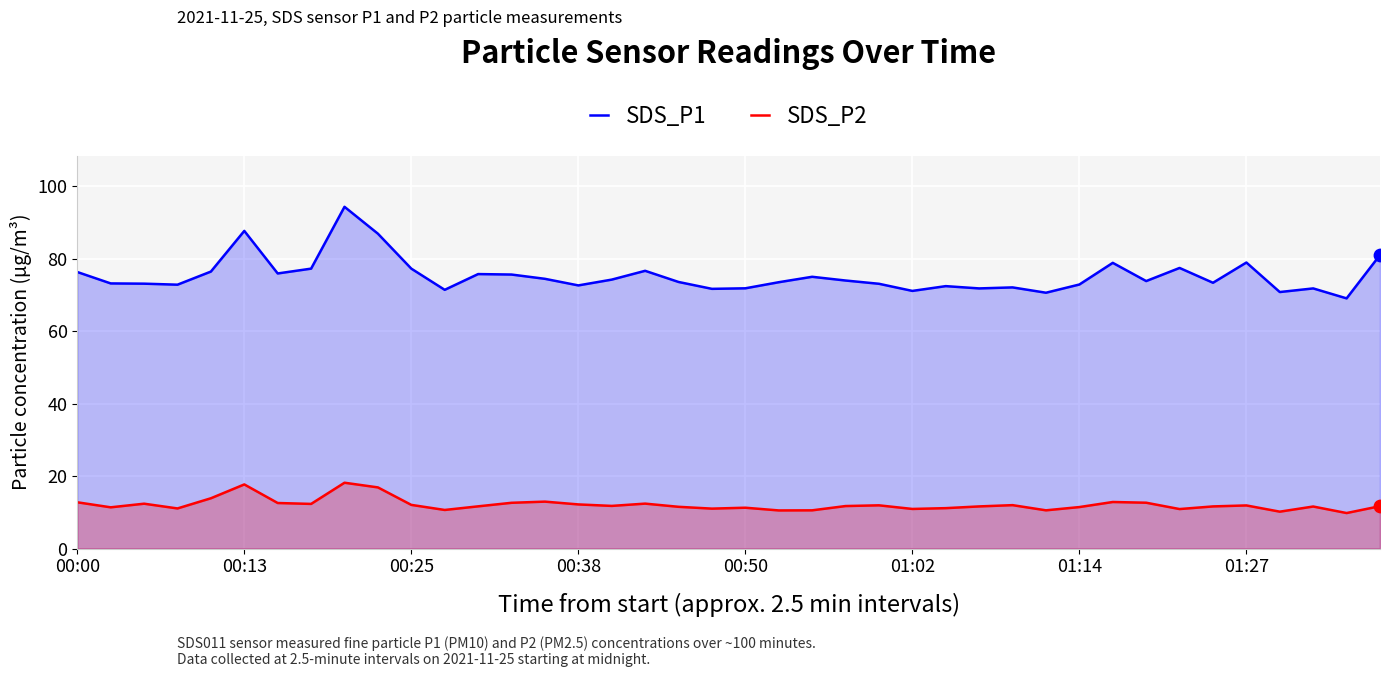

What are all the series names shown in the legend?

SDS_P1, SDS_P2